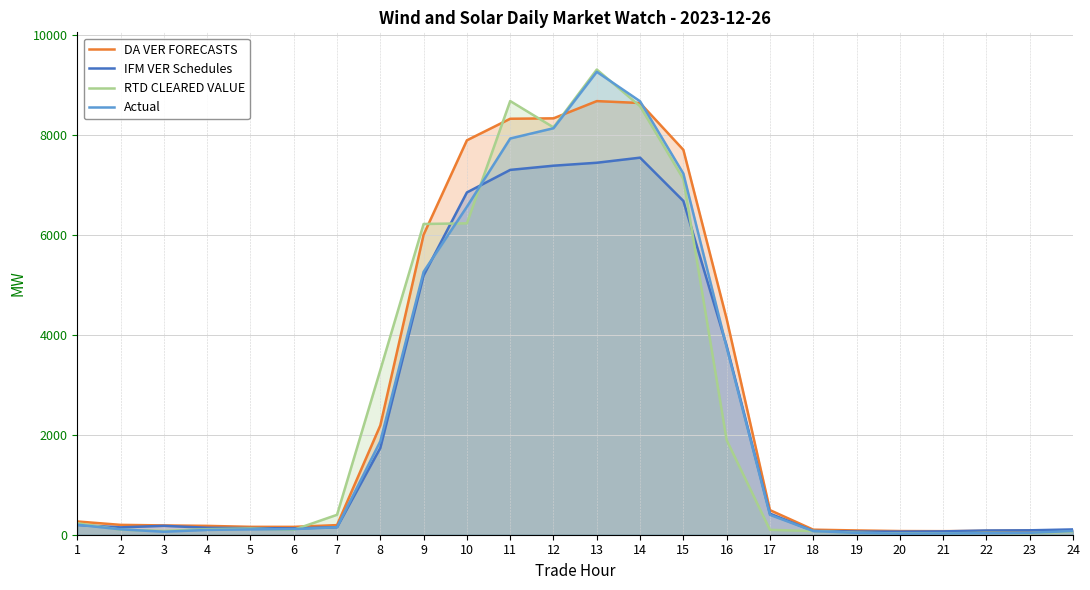

The value of Actual at 24 is 101.3. True or false?

False